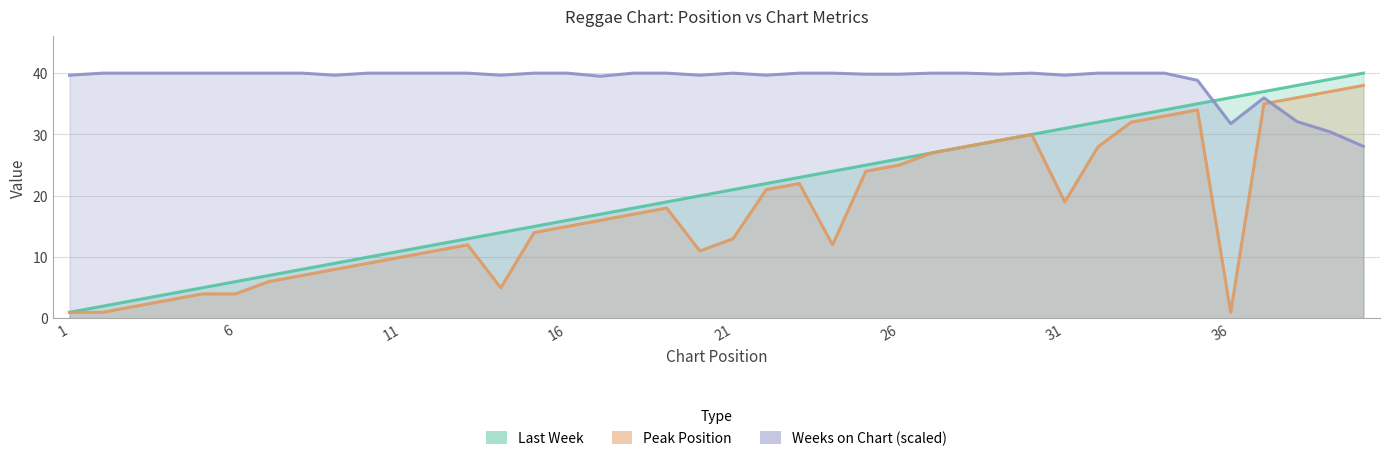

At which category is the sum across all series the highest?

37